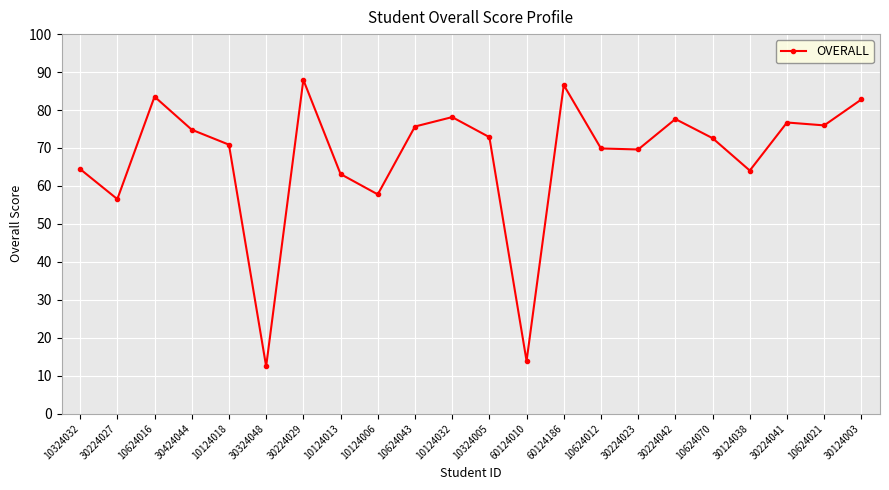

What is the label of the 15th point from the left?

10624012